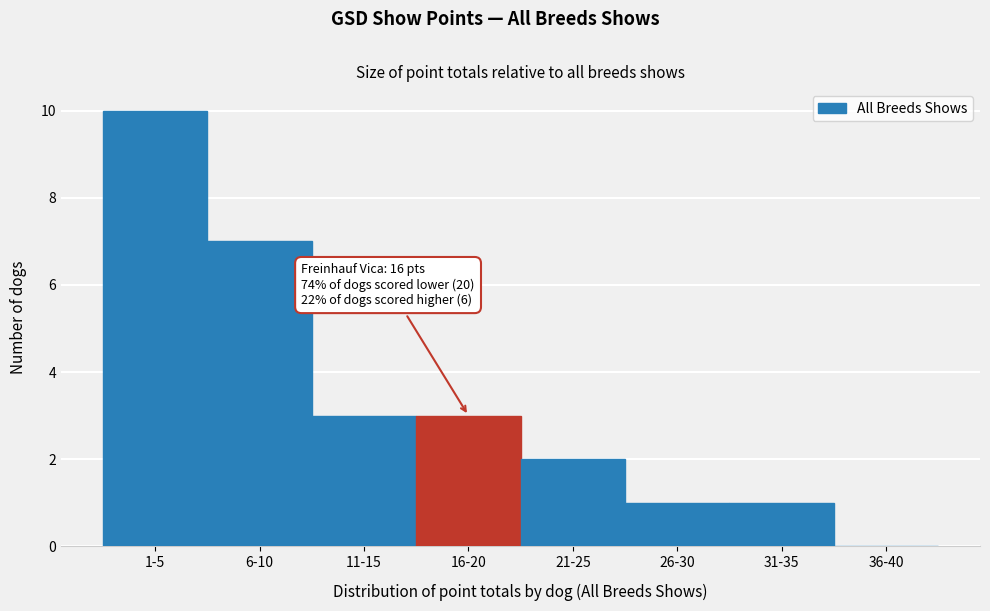

Between 6-10 and 26-30, which is larger?

6-10